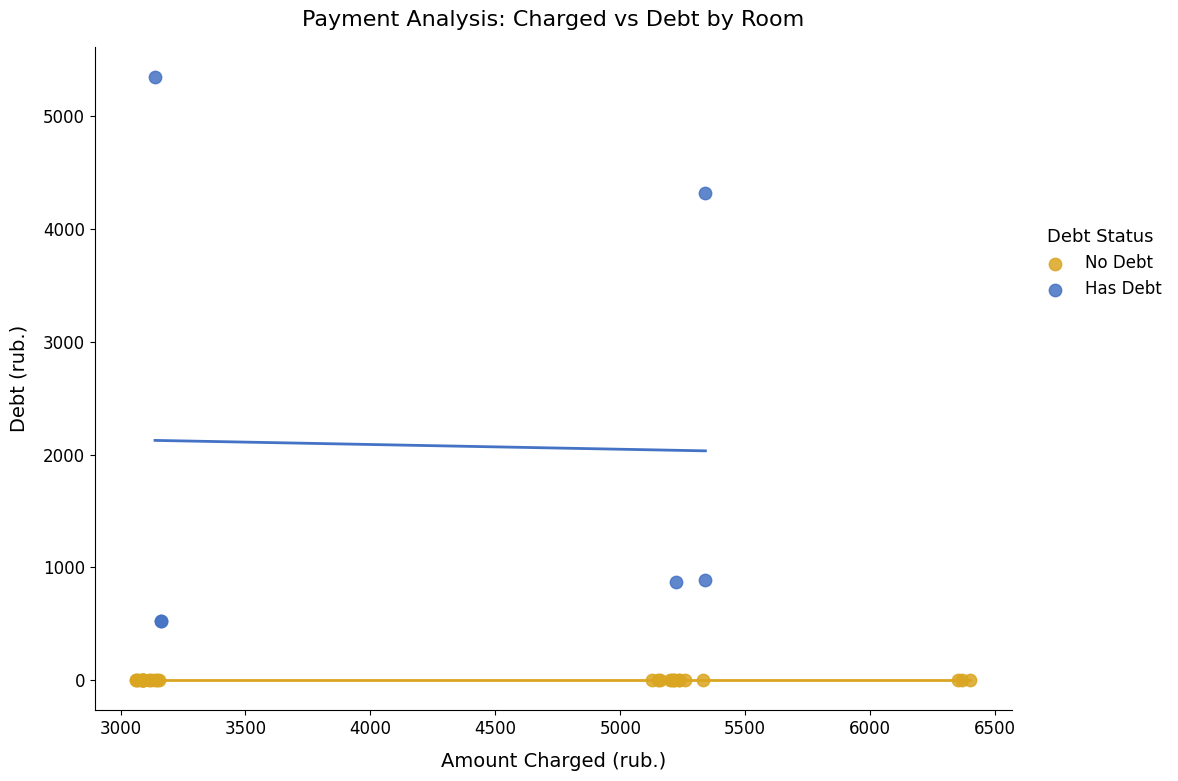

Which series contains the lowest Y value?

No Debt